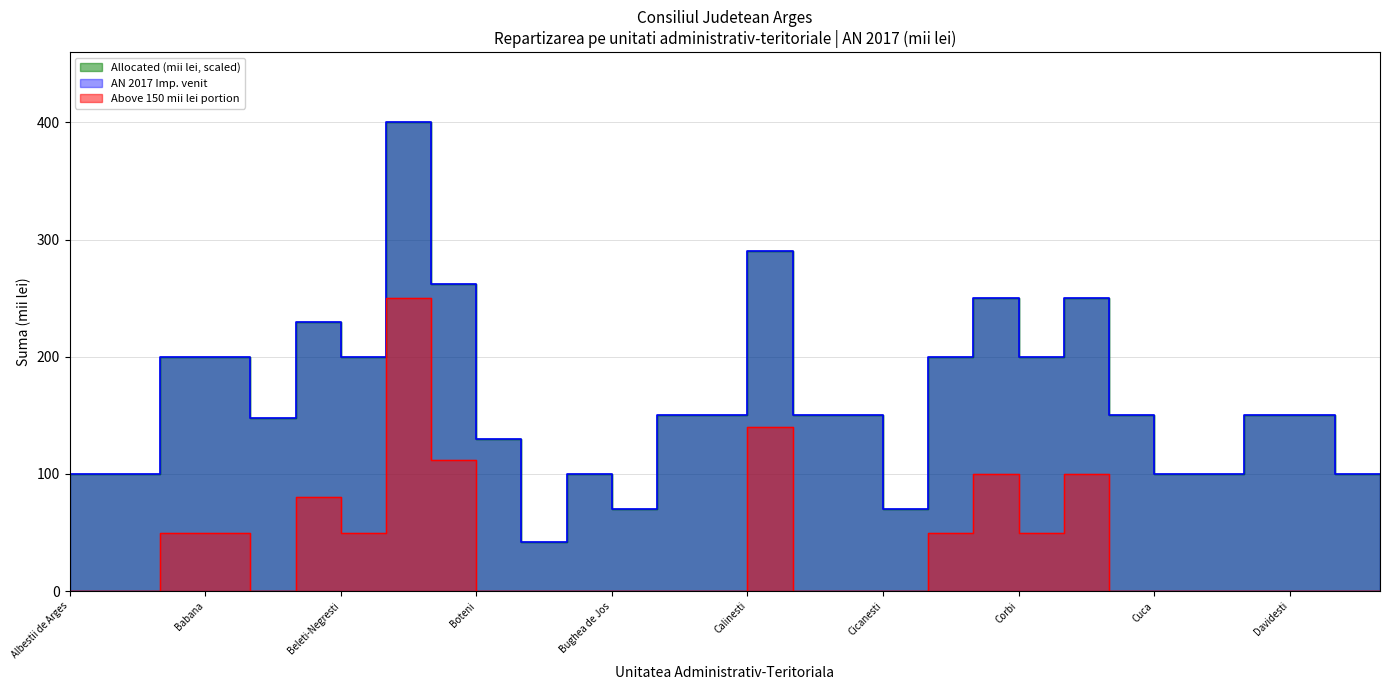

Rank the categories by value from lowest to highest.

Bradulet, Bughea de Jos, Cicanesti, Albestii de Arges, Albestii de Muscel, Budeasa, Cuca, Dambovicioara, Dobresti, Domnesti, Boteni, Baiculesti, Bughea de Sus, Caldararu, Cepari, Cetateni, Cotmeana, Darmanesti, Davidesti, Aninoasa, Babana, Beleti-Negresti, Ciofrangeni, Corbi, Balilesti, Cocu, Cosesti, Bogati, Calinesti, Berevoesti